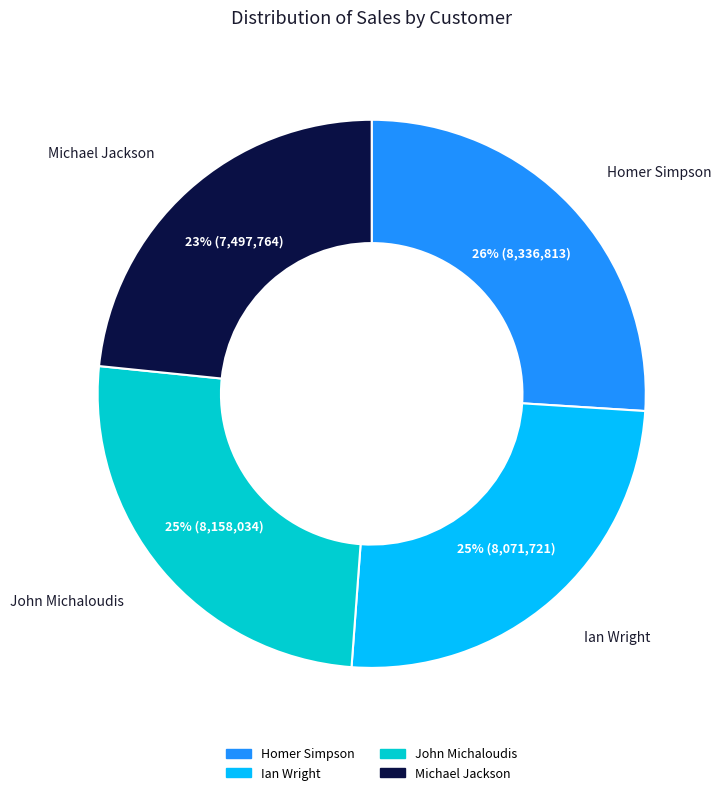

How many slices are in this pie chart?

4